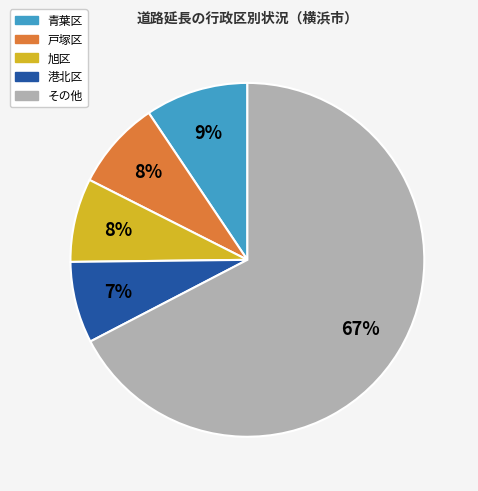

Is there a majority slice in this chart?

Yes